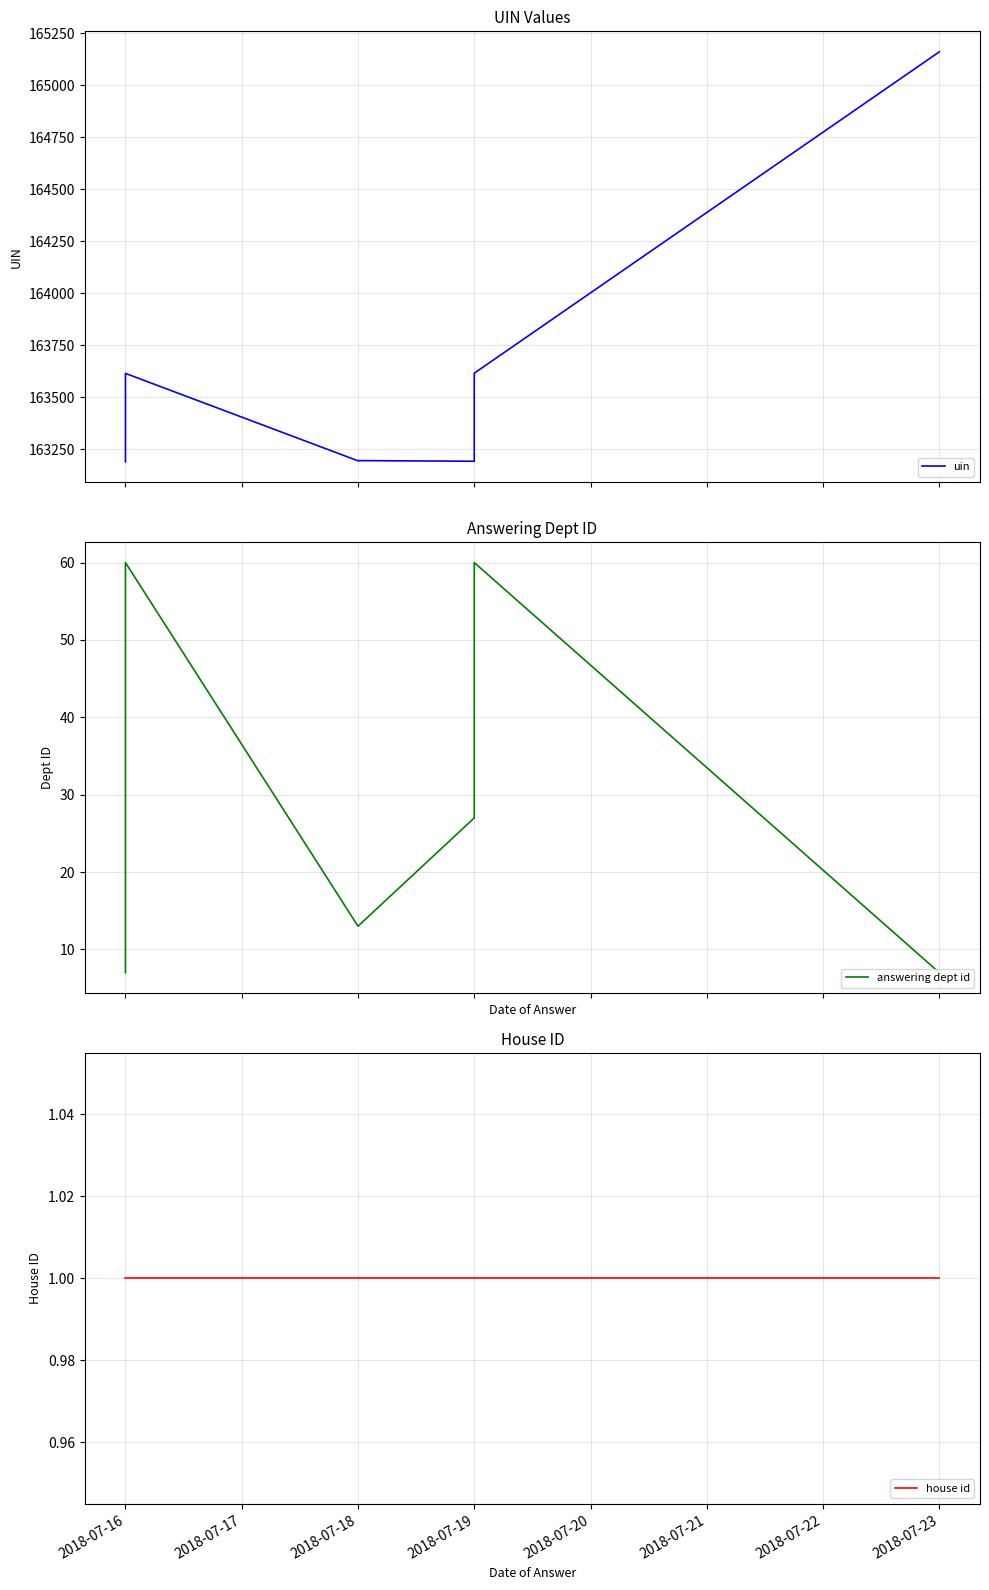

Which series changed the most between 2018-07-16 and 2018-07-19?

uin